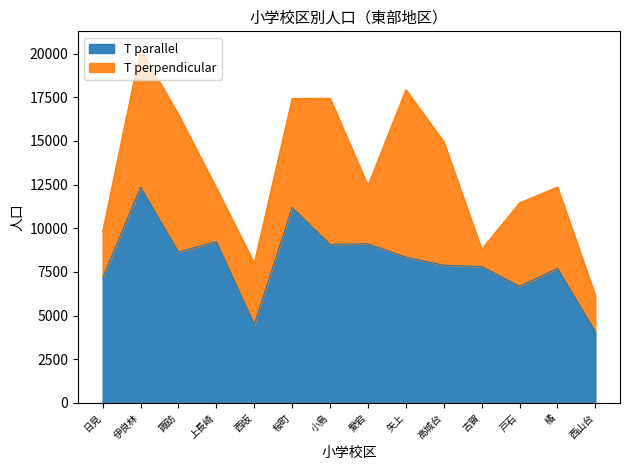

What is the label of the 13th point from the right?

伊良林